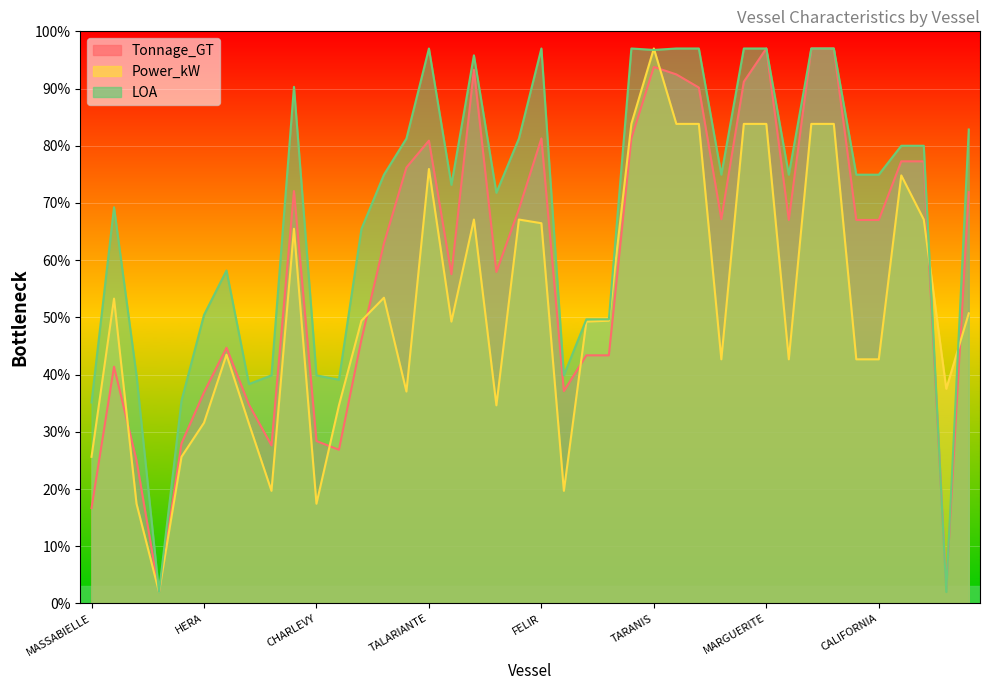

What is the label of the 1st point from the left?

MASSABIELLE